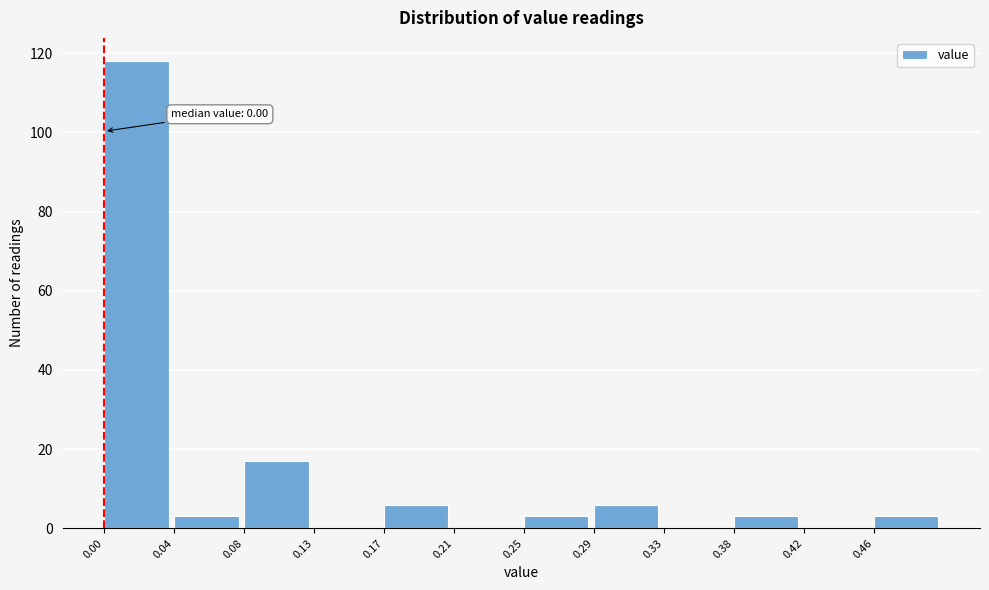

Which range on the x-axis has the tallest bar?

0.000 to 0.040